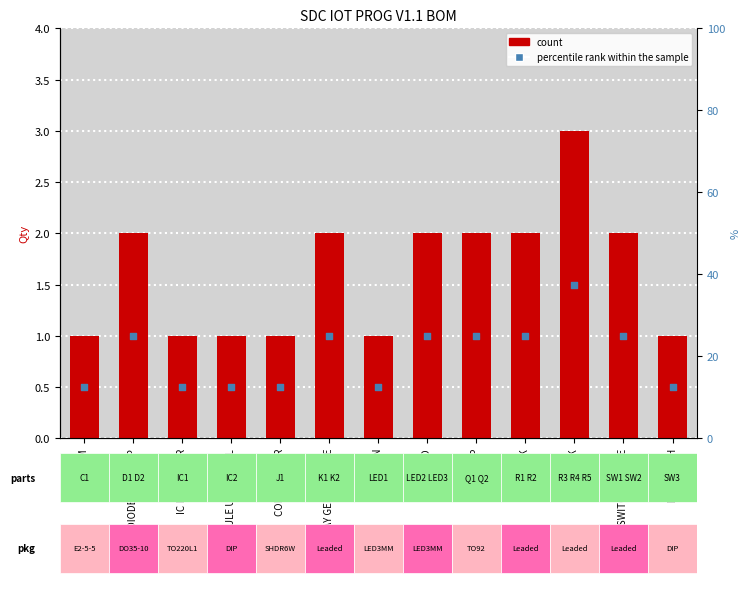

What is the total value across all series at DIP SWITCH?

1.5